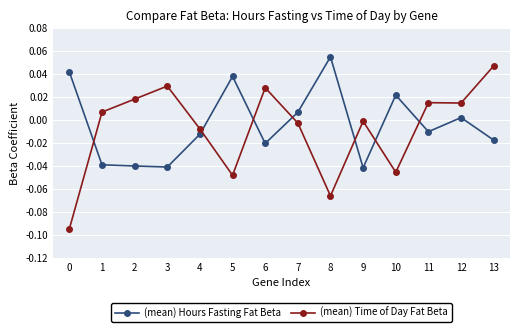

Where is the first local minimum for (mean) Time of Day Fat Beta?

5